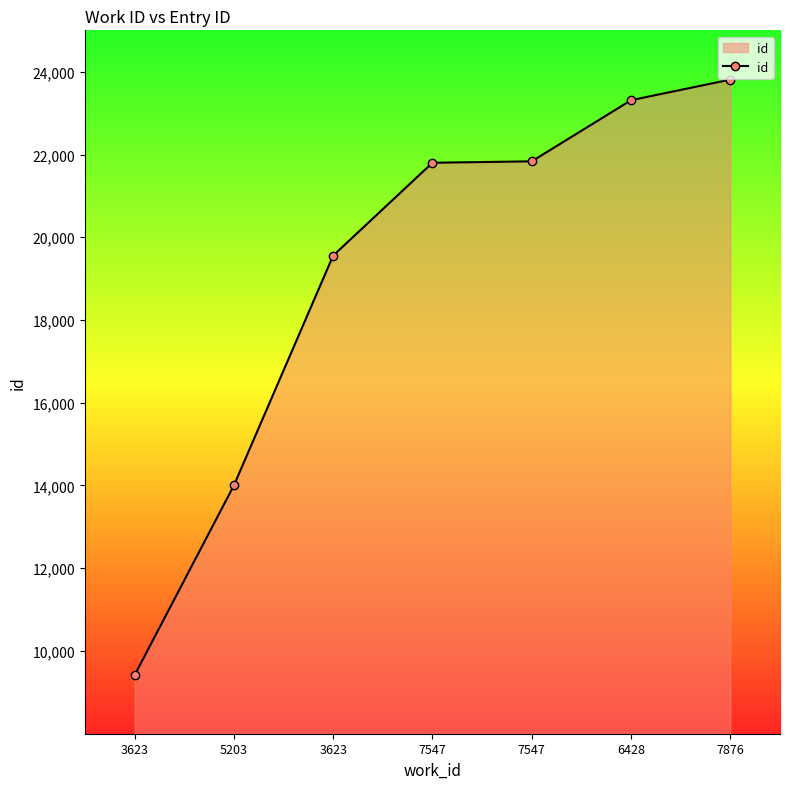

How many series are shown in this chart?

1